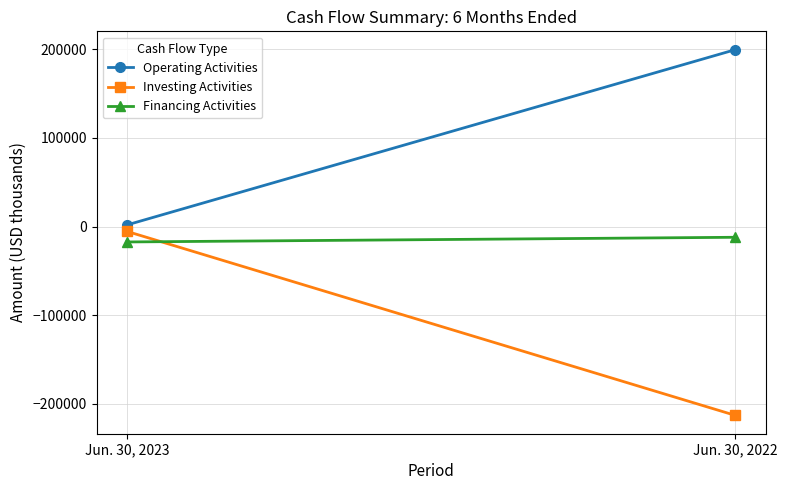

List the labels in order of Investing Activities value, smallest first.

Jun. 30, 2022, Jun. 30, 2023